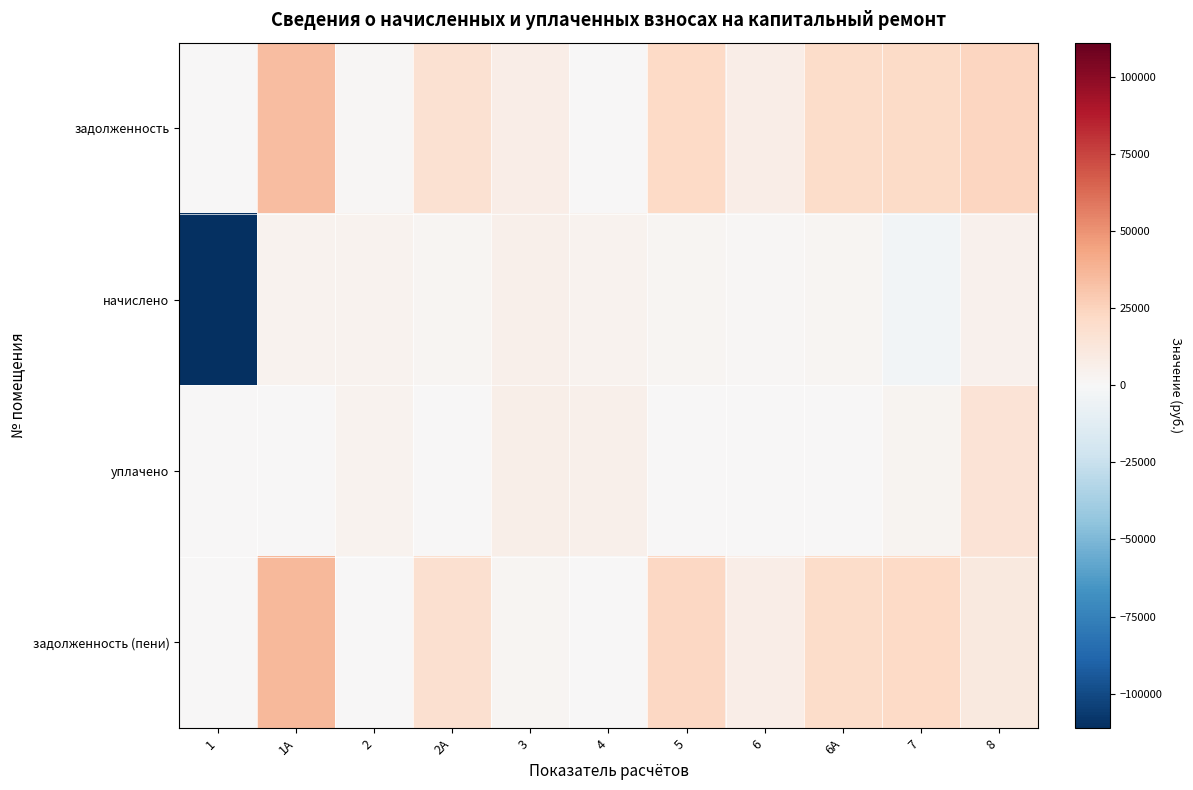

Which series has the largest total across all categories?

задолженность